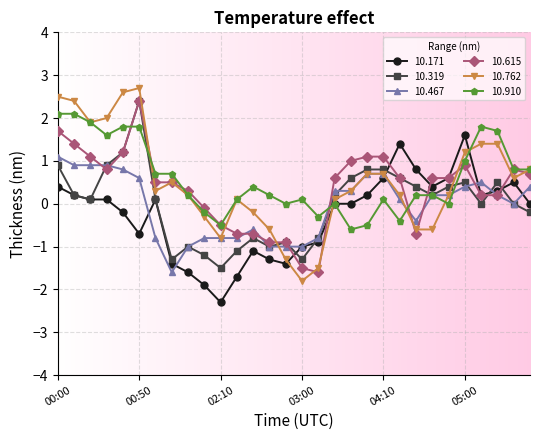

What is the value of the 10.762 point at the 17th from the left?

-1.5